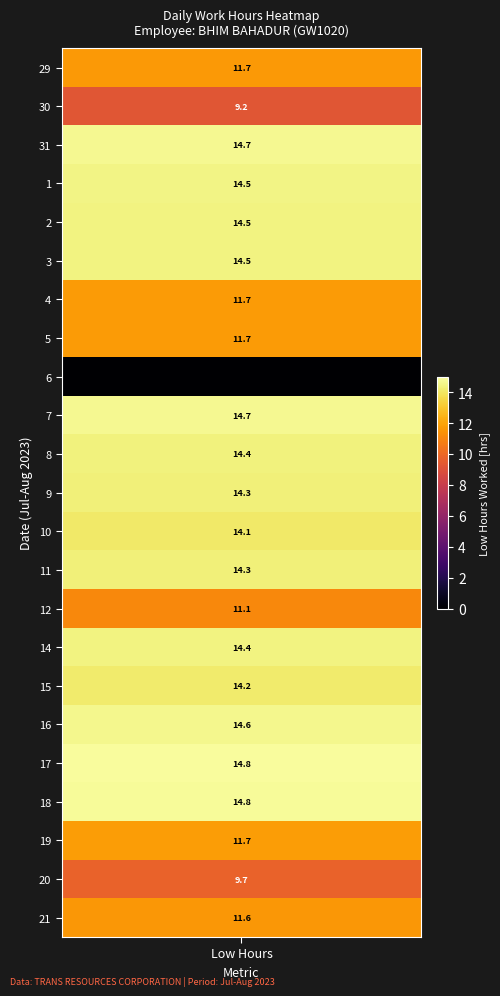

How many values in the 18 series exceed 0?

1